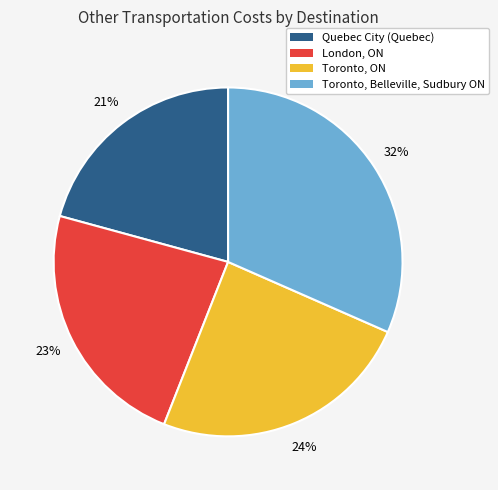

Does any single category account for the majority?

No